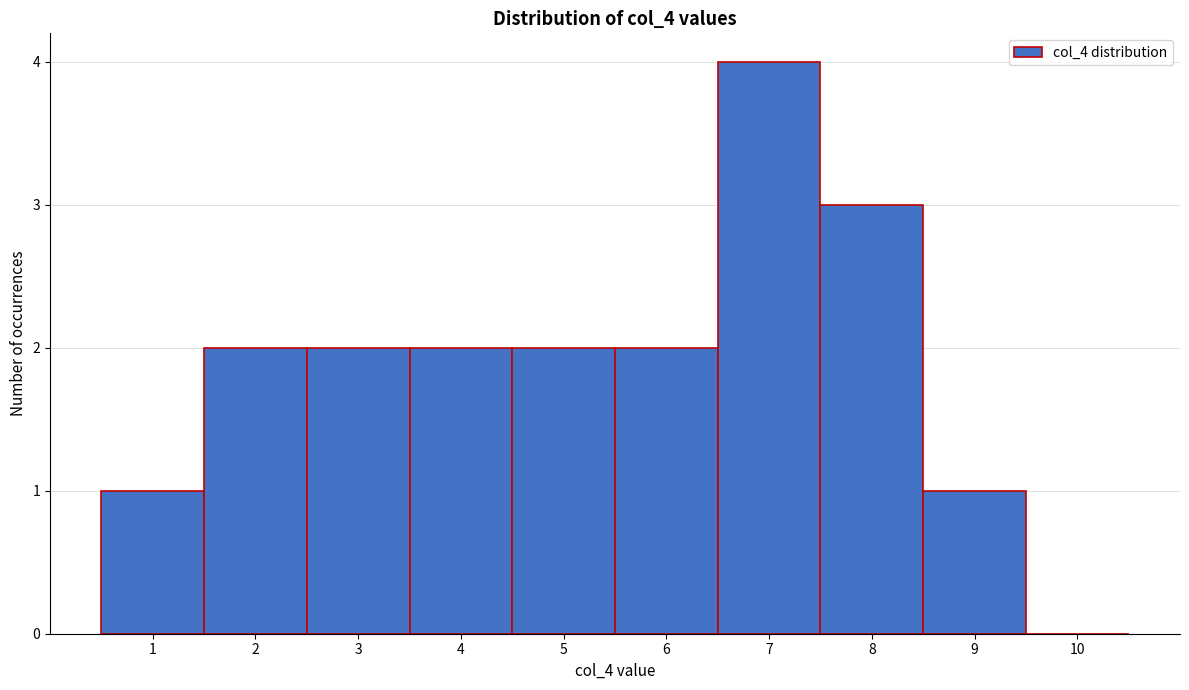

Over which range of the x-axis is the bar tallest?

6.5 to 7.5